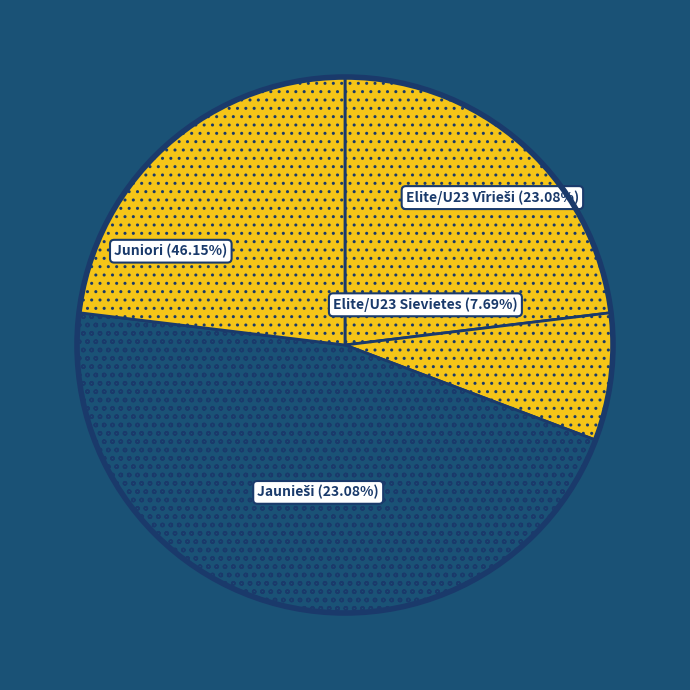

Which has a higher value, Juniori or Elite/U23 Sievietes?

Juniori